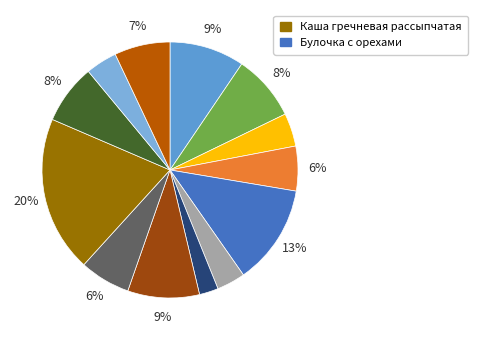

How many slices are in this pie chart?

13